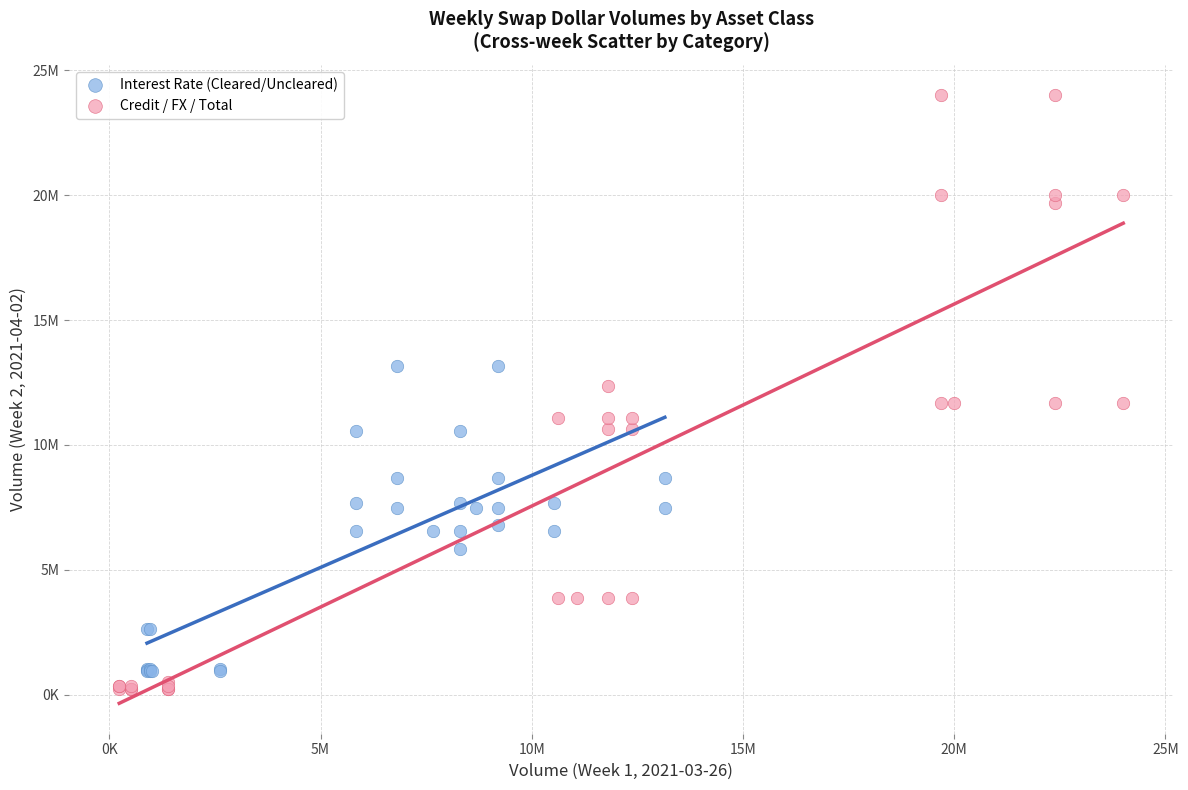

Which series reaches the minimum Y coordinate?

Credit / FX / Total